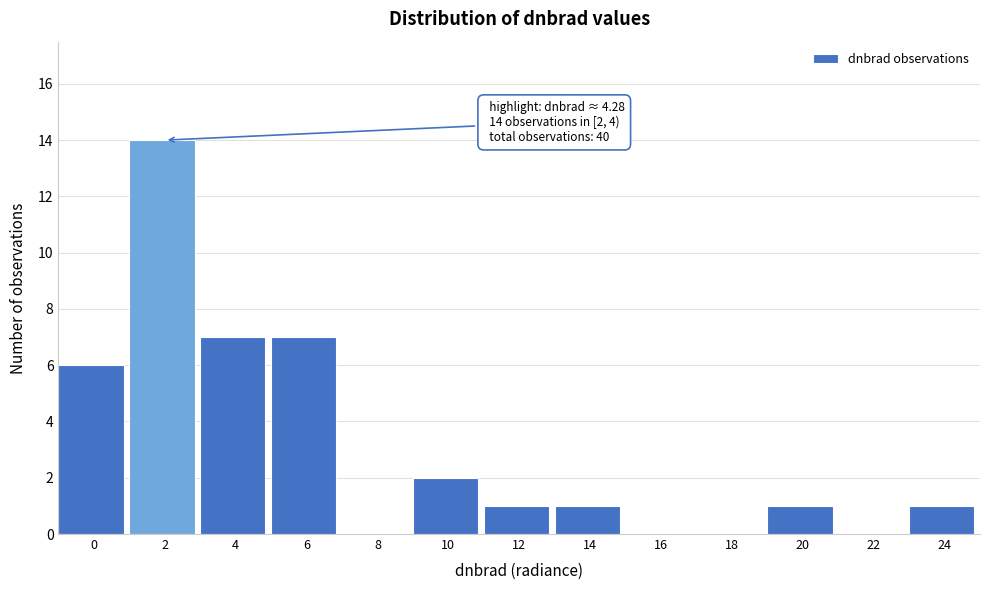

Reading right to left, transcribe all the data shown in this chart.

24=1	22=0	20=1	18=0	16=0	14=1	12=1	10=2	8=0	6=7	4=7	2=14	0=6